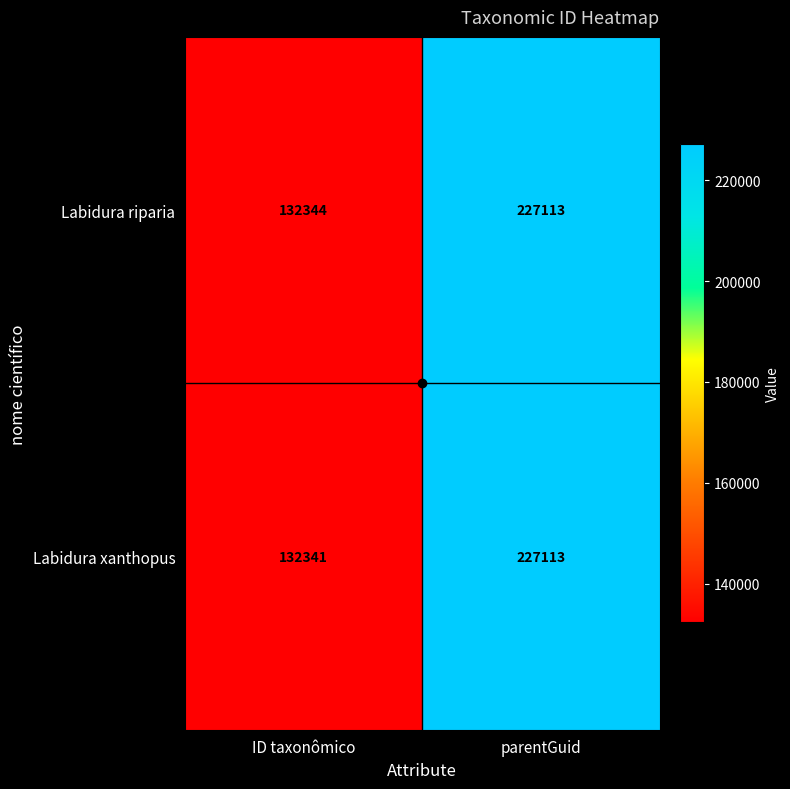

Which series has the largest total across all categories?

Labidura riparia